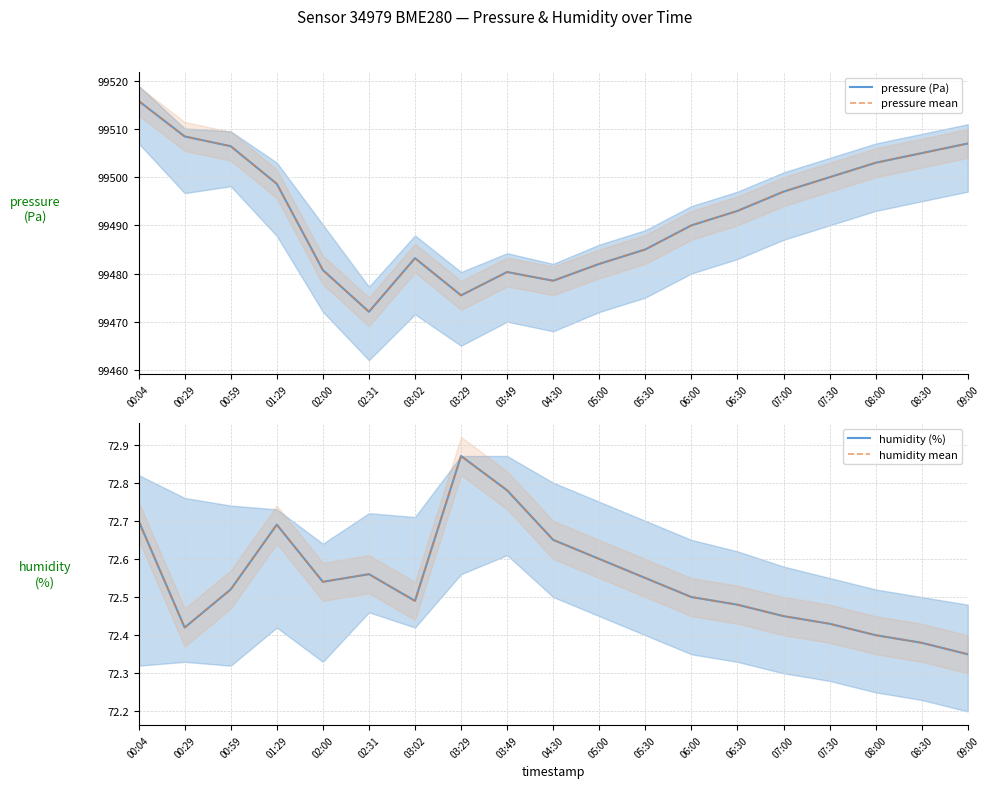

How many distinct data groups are displayed?

4